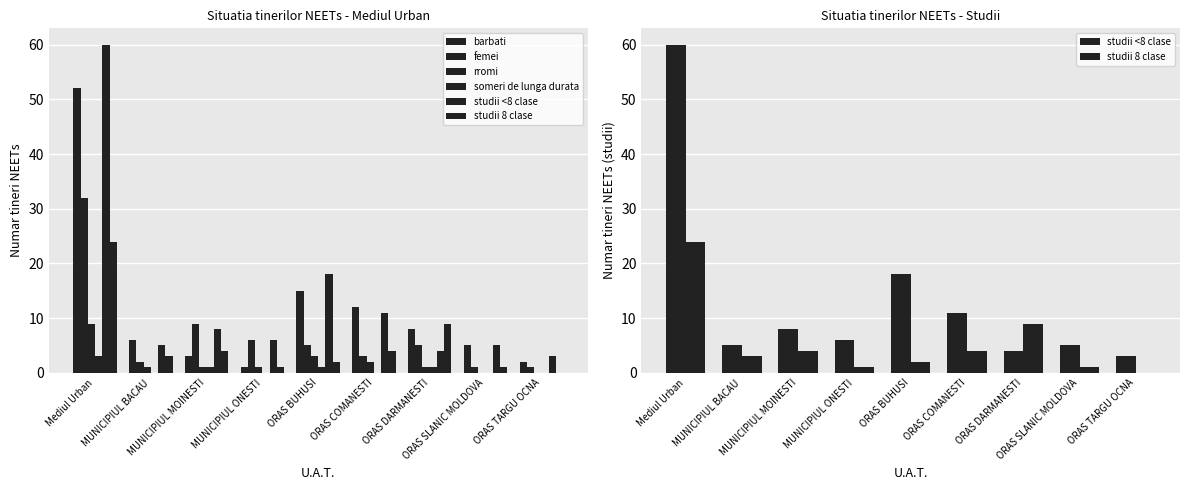

Between MUNICIPIUL BACAU and ORAS DARMANESTI, which is larger?

ORAS DARMANESTI